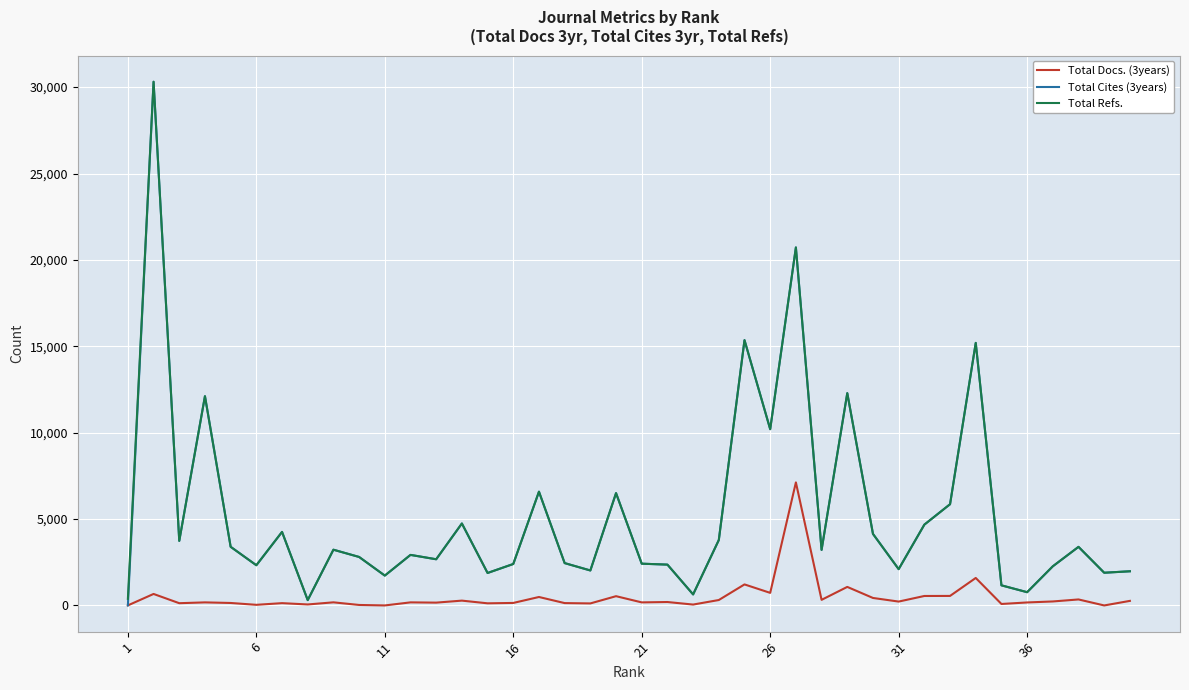

Which series has the largest range (max minus min)?

Total Cites (3years)